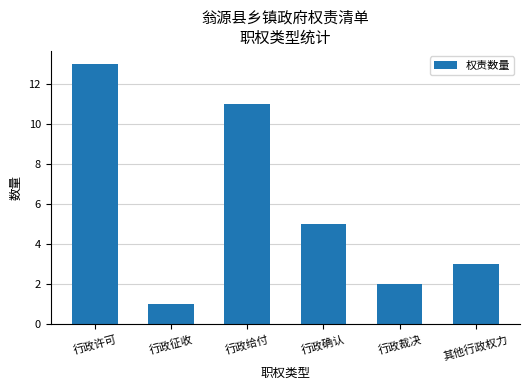

What is the sum of all values?

35